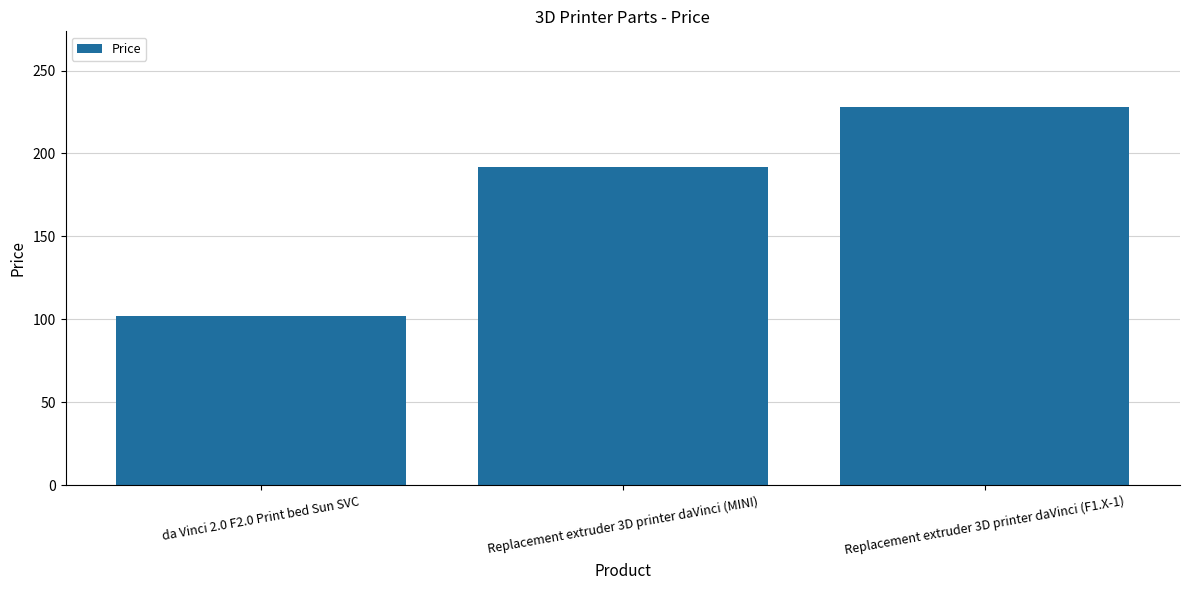

Is it true that the value at Replacement extruder 3D printer daVinci (F1.X-1) is 302?

False